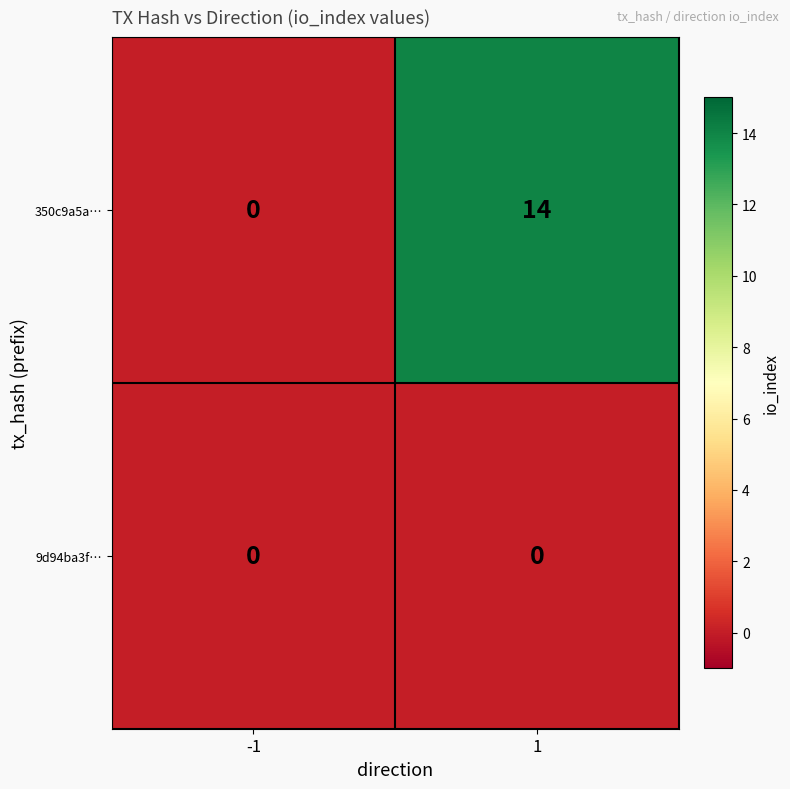

What is the total value across all series at 1?

14